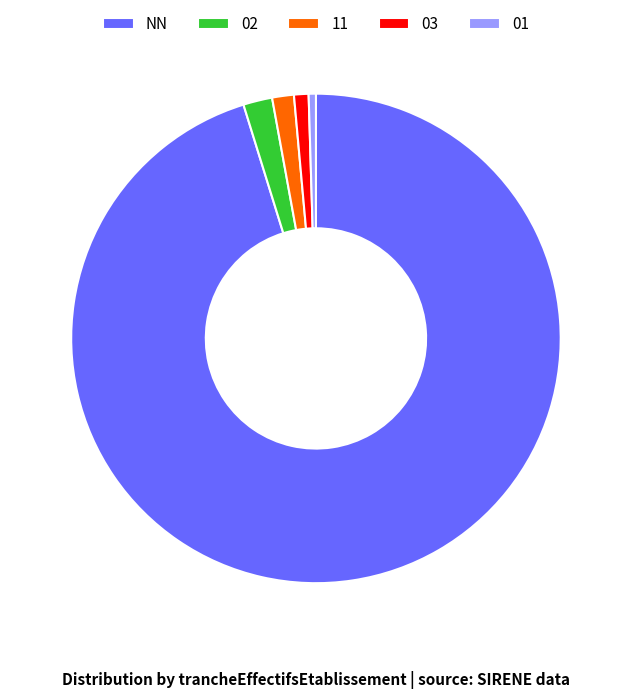

The 03 slice represents 11% of the pie. True or false?

False